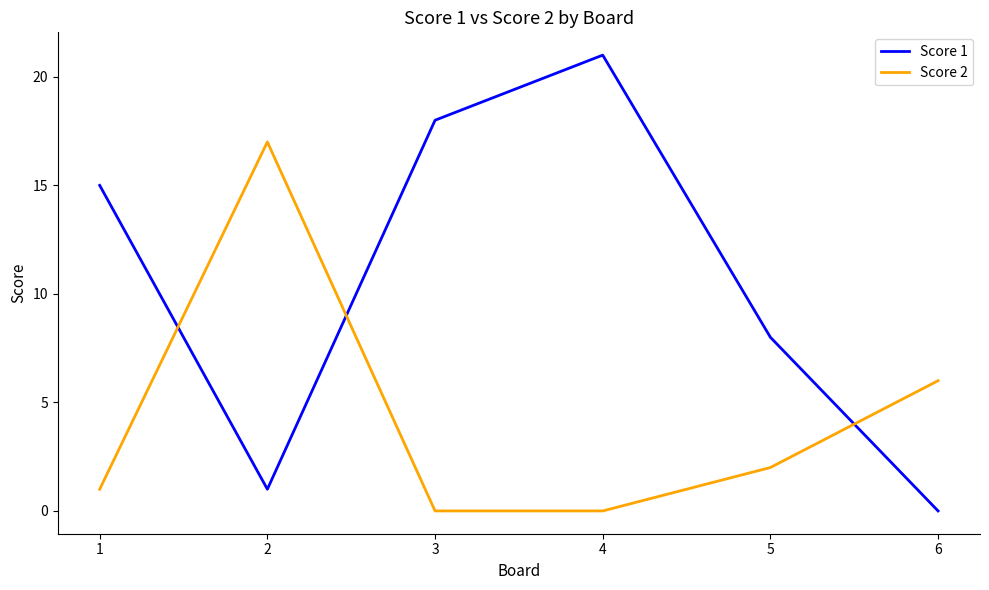

At which label does Score 2 reach its peak?

2